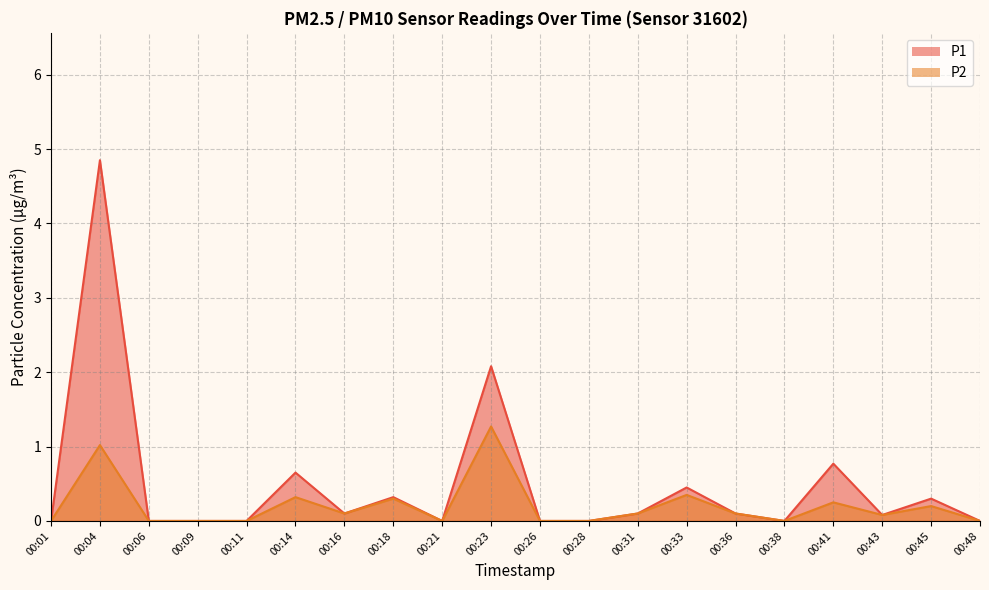

Which has a higher value, 00:45 or 00:36?

00:45